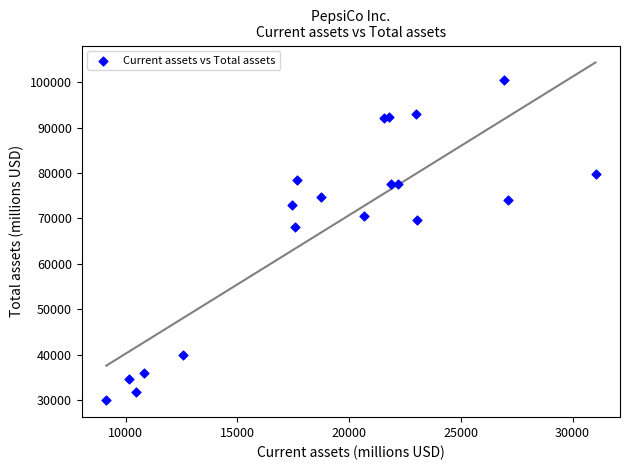

What Y value in the scatter plot is closest to 65212?

68153